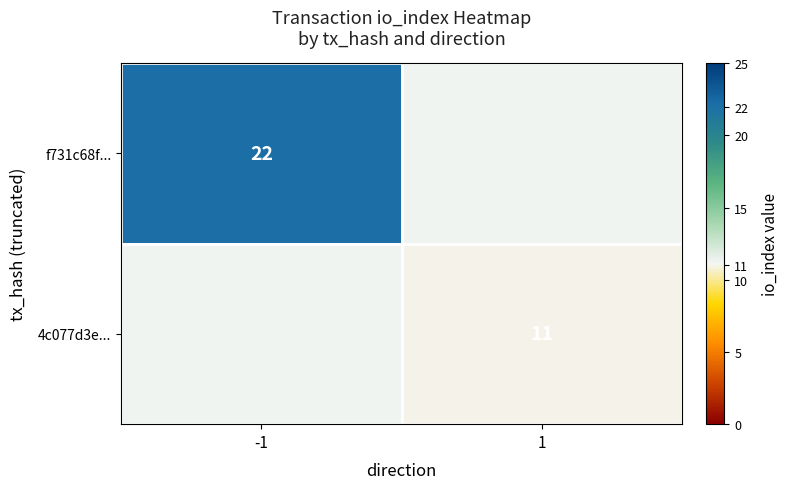

True or false: f731c68f... has a value of 22 at -1.

True